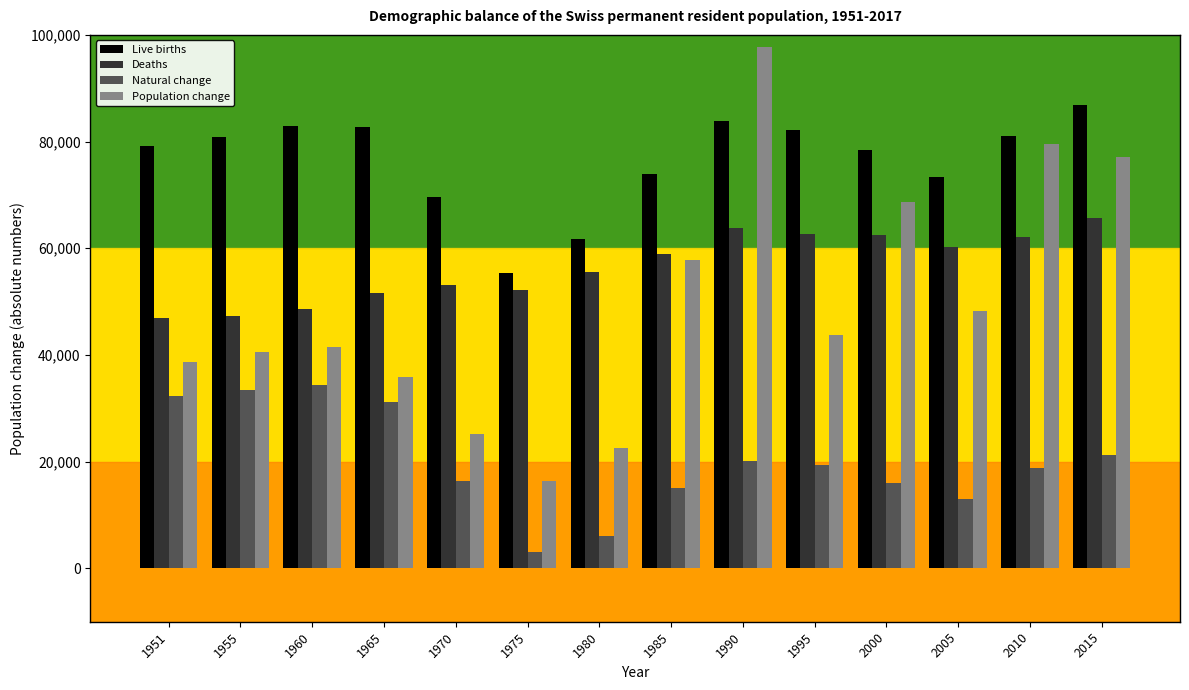

What is the value of the Natural change bar at the 4th from the left?

31131